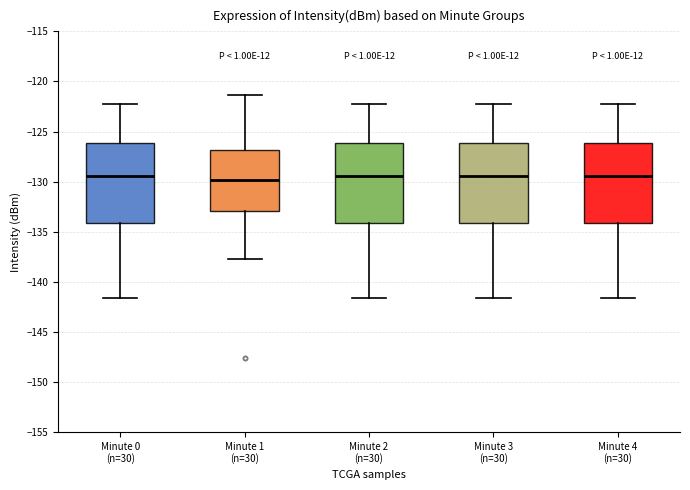

Reading left to right, read every box against the y-axis: the position of its median line, the range the box covers, and the ends of its whiskers. The values are not printed on the chart, so give them approximately, as read against the axis.

Minute 0 (n=30): median -129.5, box -134.0 to -126.0, whiskers -141.5 to -122.5
Minute 1 (n=30): median -130.0, box -133.0 to -127.0, whiskers -138.0 to -121.5
Minute 2 (n=30): median -129.5, box -134.0 to -126.0, whiskers -141.5 to -122.5
Minute 3 (n=30): median -129.5, box -134.0 to -126.0, whiskers -141.5 to -122.5
Minute 4 (n=30): median -129.5, box -134.0 to -126.0, whiskers -141.5 to -122.5